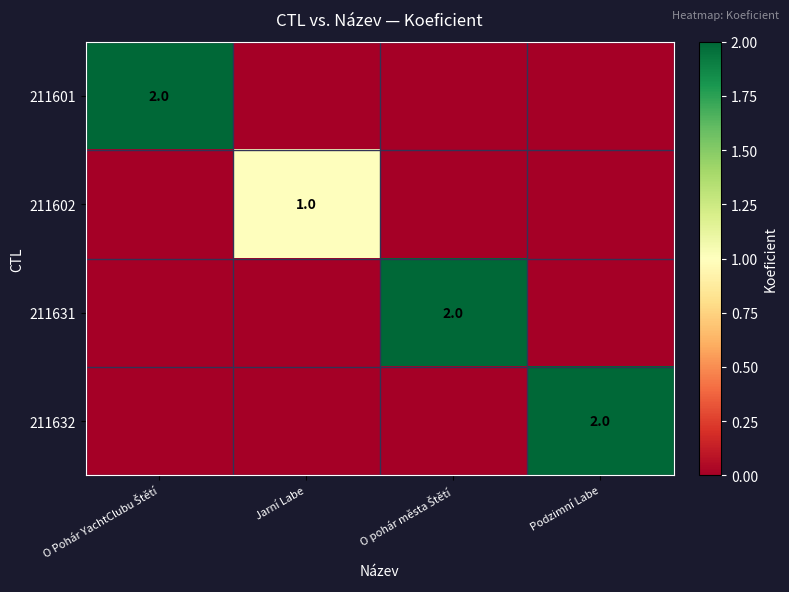

Between Podzimní Labe and Jarní Labe, which is larger?

Podzimní Labe